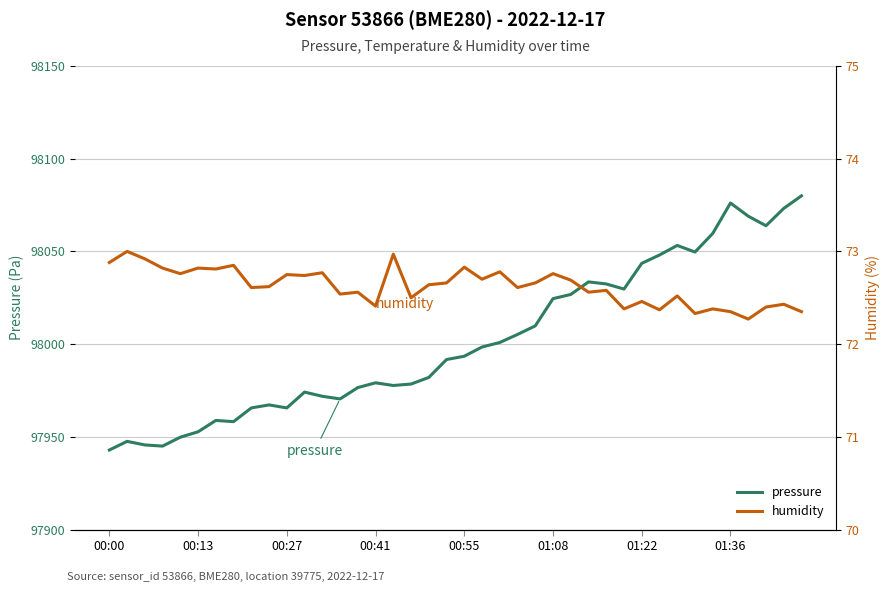

Is this an area chart (filled region under the line)?

No